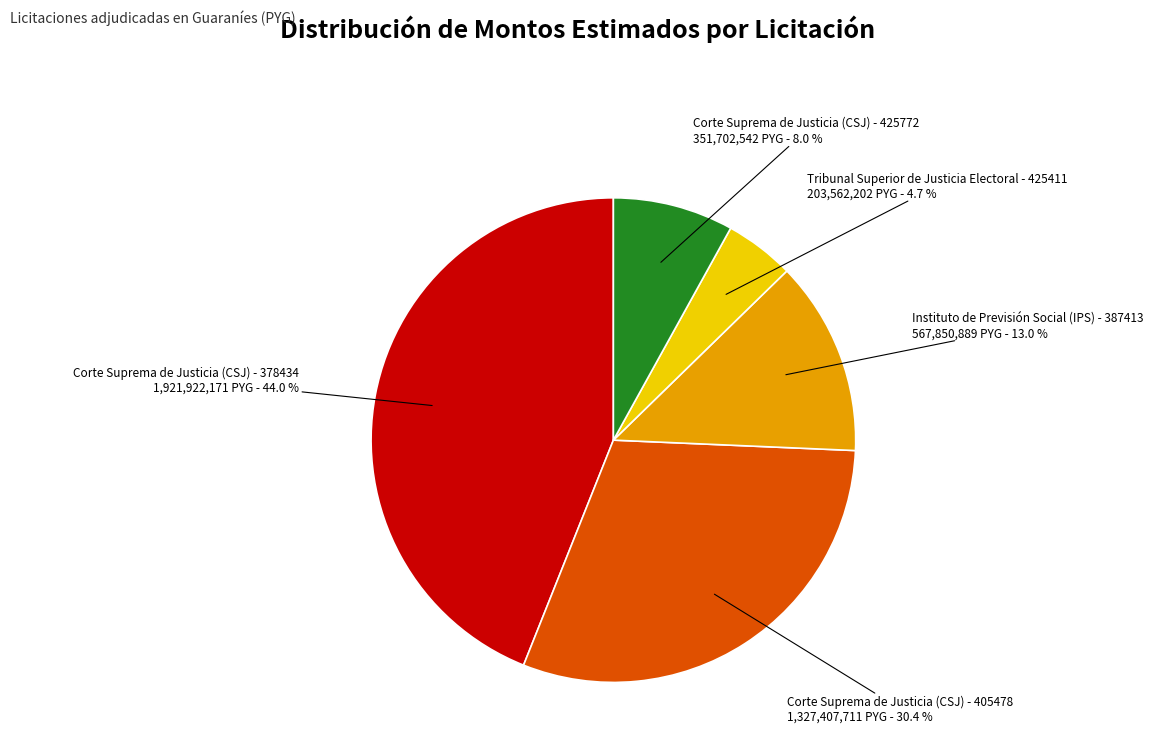

Does any single category account for the majority?

No